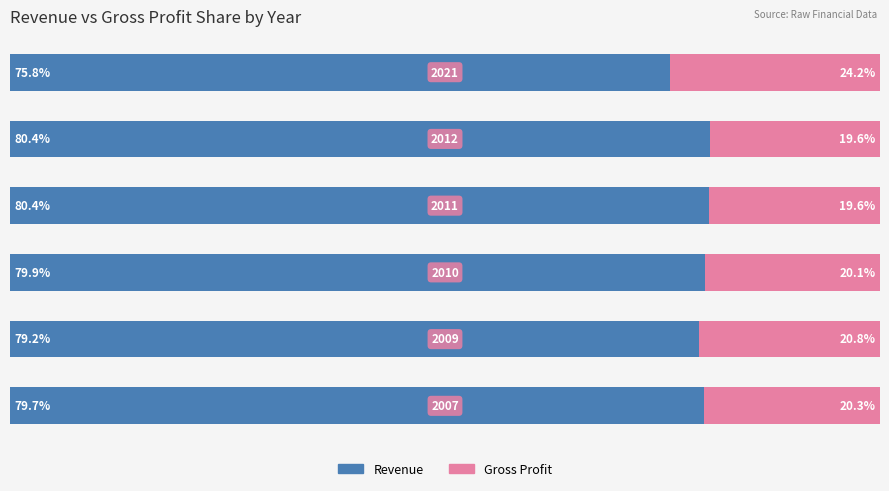

Reading left to right, extract all data points from this chart.

Revenue: 79.7	79.2	79.9	80.4	80.4	75.8
Gross Profit: 20.3	20.8	20.1	19.6	19.6	24.2